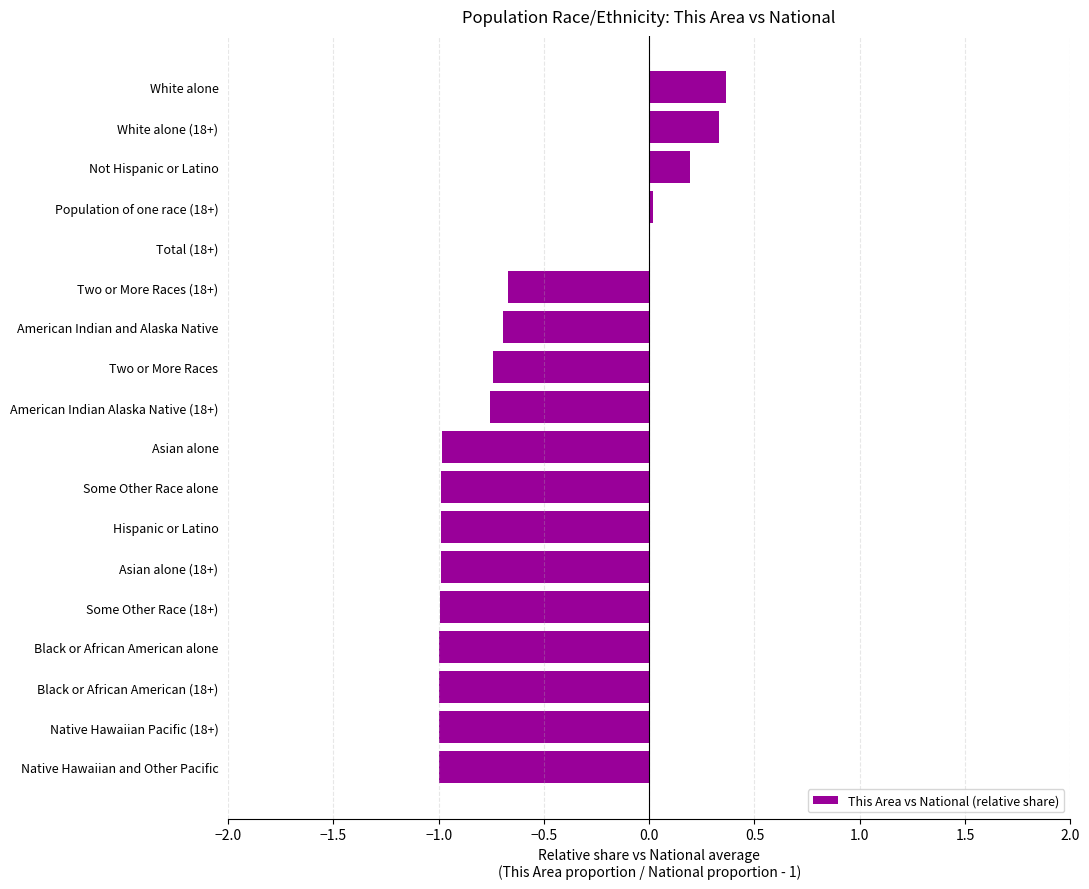

What is the sum of all values?

-10.9